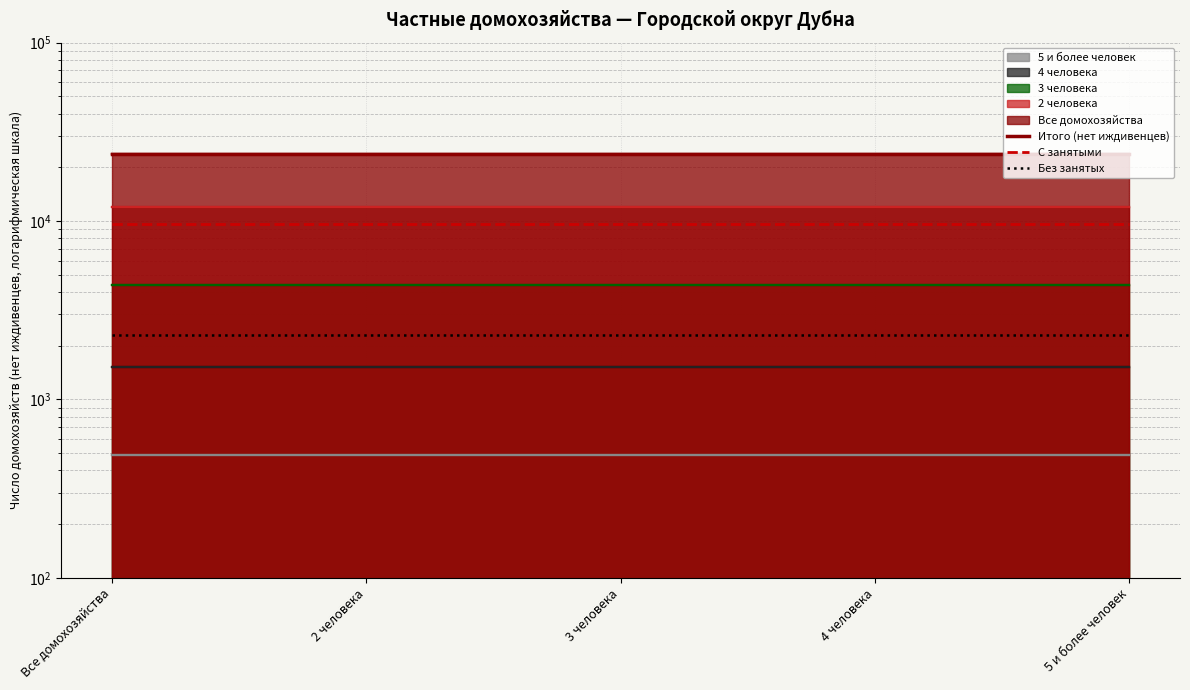

What is the approximate value of Итого (нет иждивенцев) at 4 человека?

23888